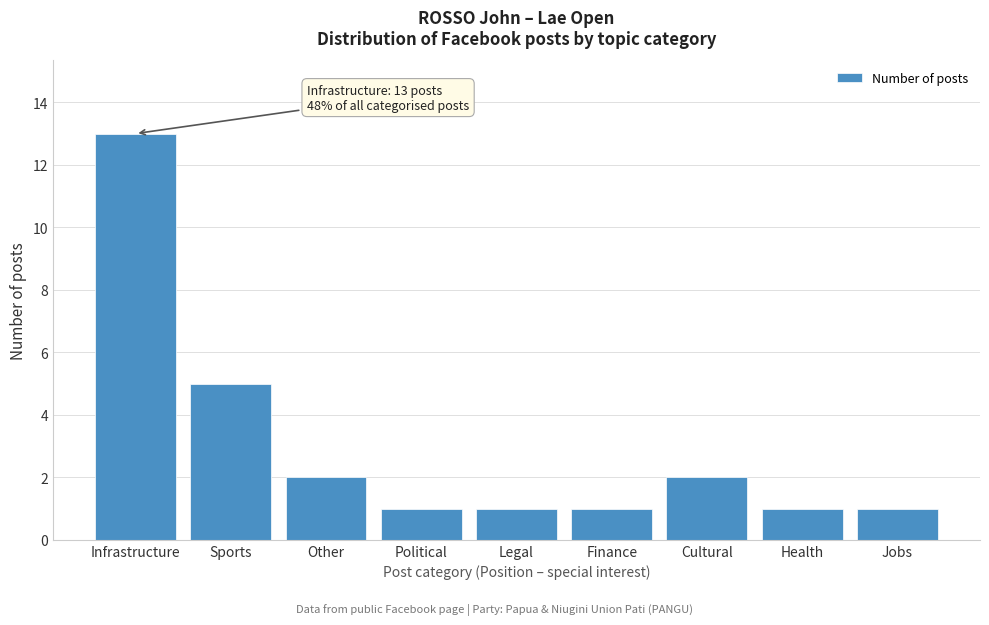

Reading left to right, list all the values displayed in this chart.

Infrastructure=13	Sports=5	Other=2	Political=1	Legal=1	Finance=1	Cultural=2	Health=1	Jobs=1